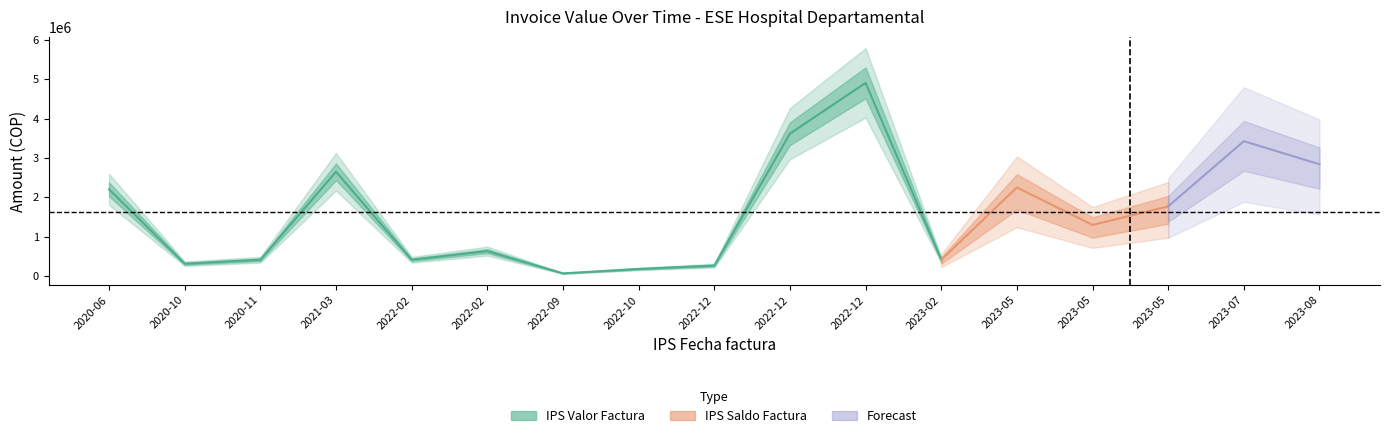

Which series has the largest total across all categories?

IPS Valor Factura